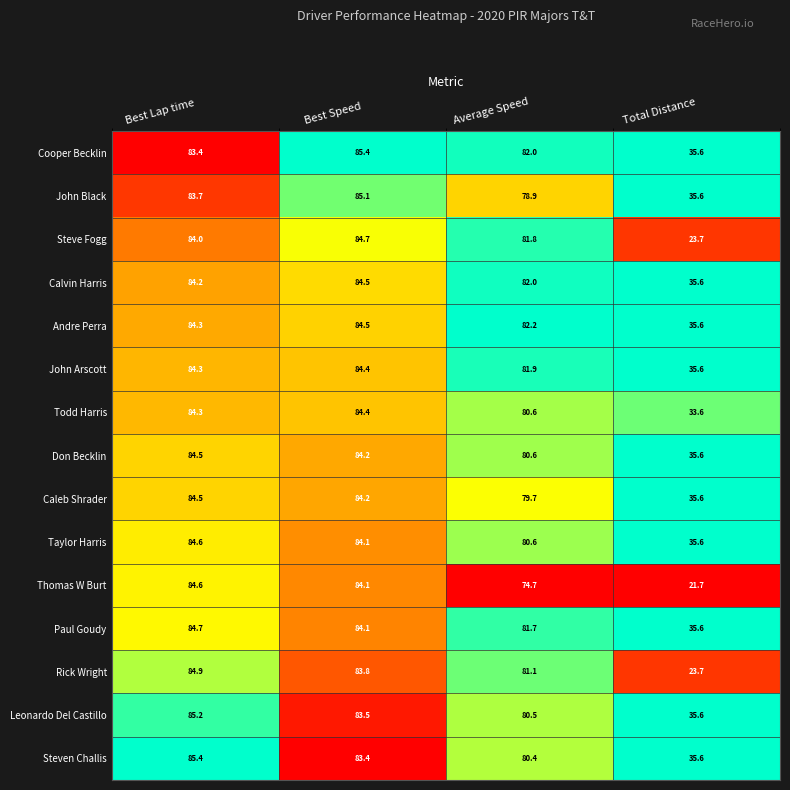

What is the average value of the Paul Goudy series?

71.5